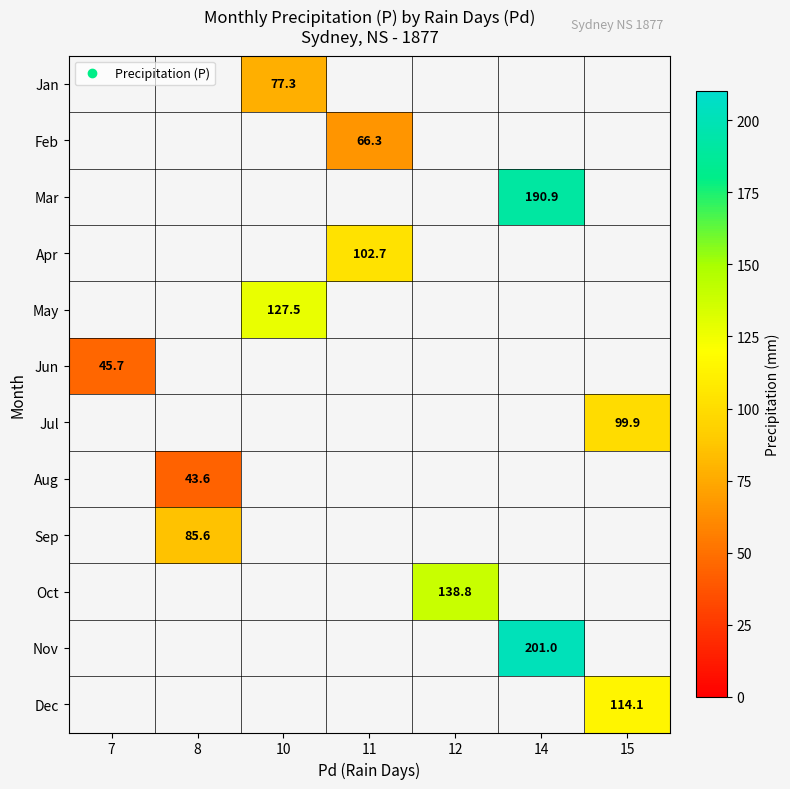

What is the minimum value shown in the chart?

43.6